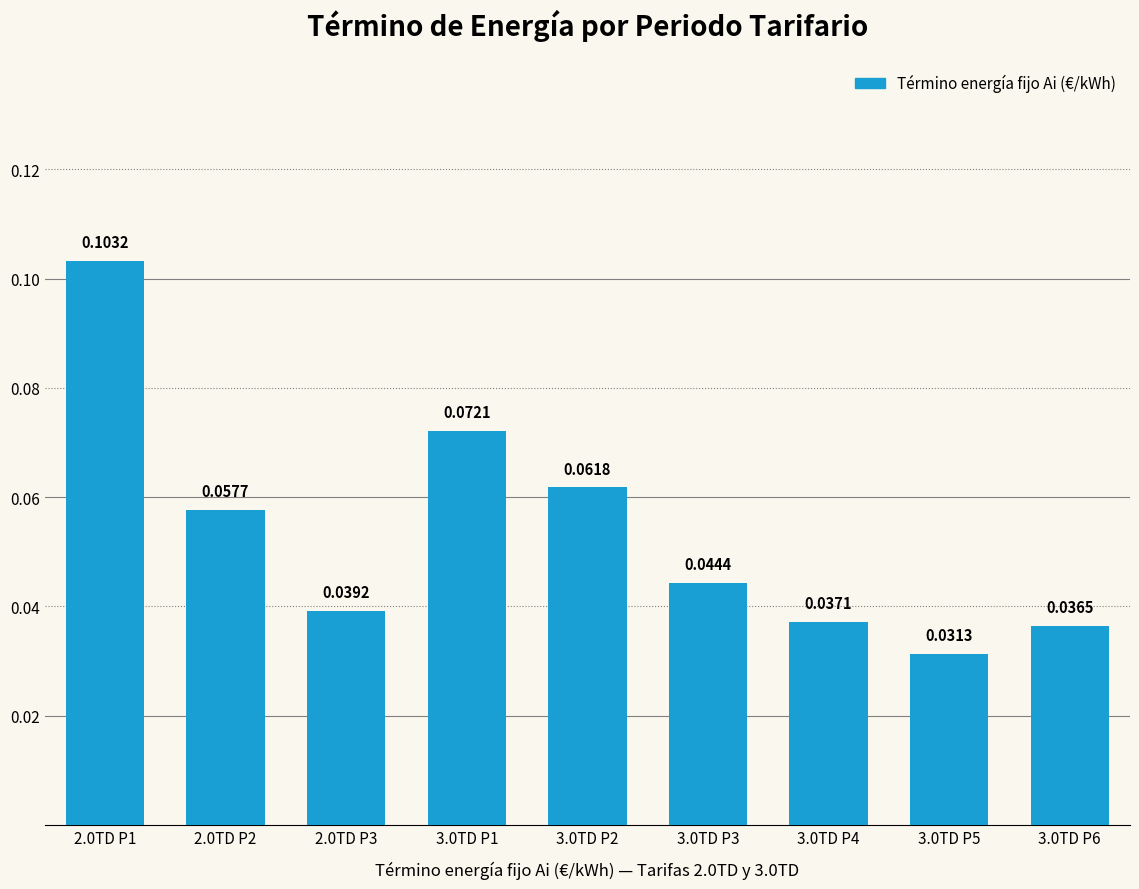

What position from the left is 2.0TD P2?

2